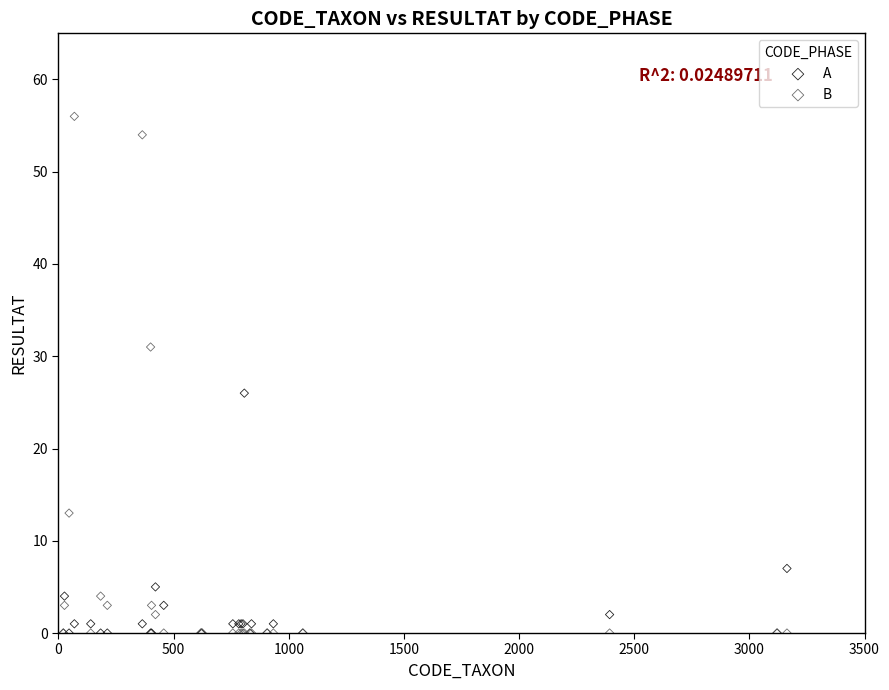

In the B series, what Y value is closest to 28?

31